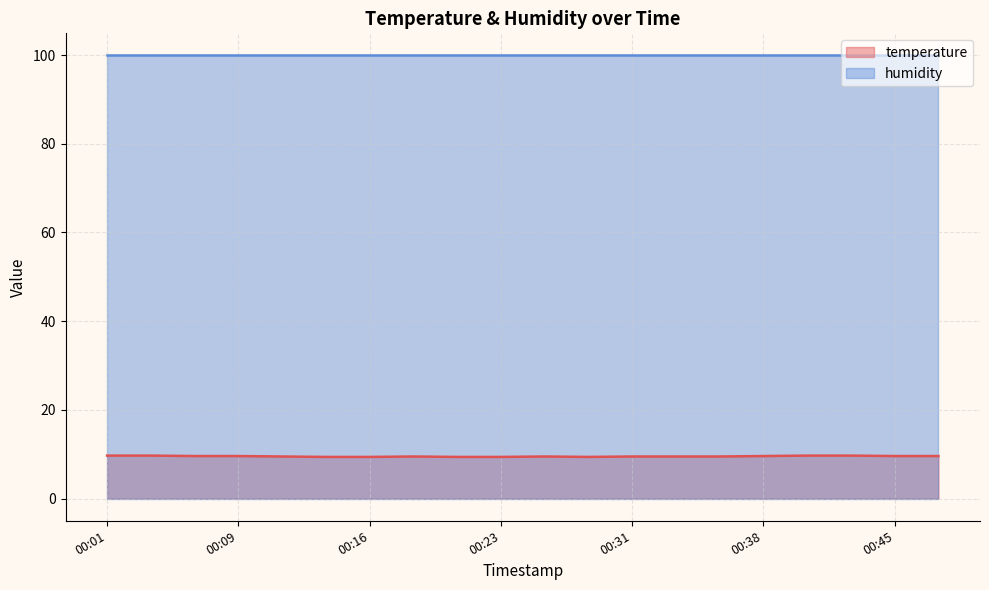

What is the difference between the maximum and second lowest values?

0.3